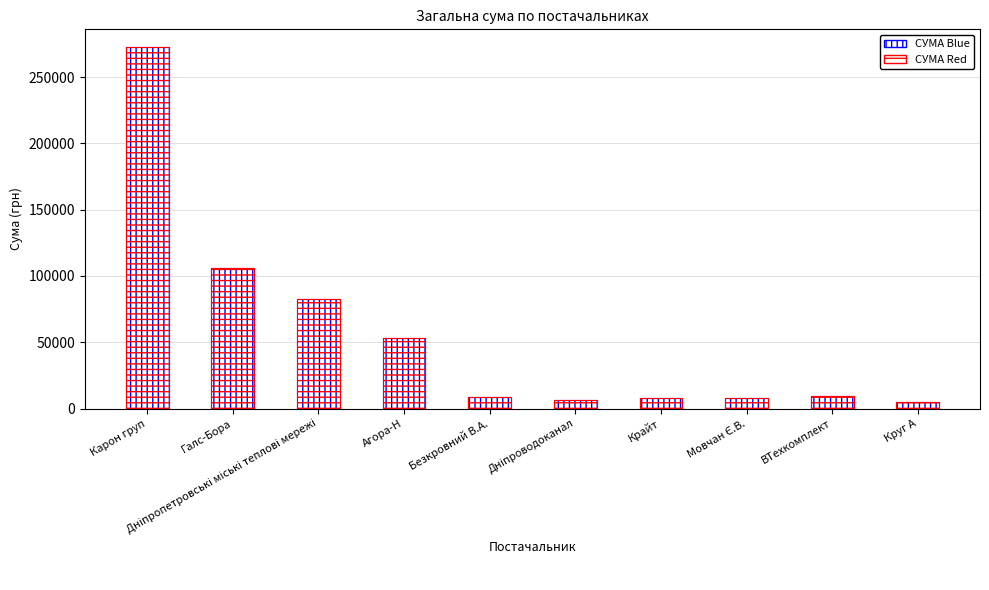

Reading right to left, list all the values displayed in this chart.

СУМА (ГРН) Blue: Круг А=4806.1	ВТехкомплект=9270.0	Мовчан Є.В.=7889.8	Крайт=7730.8	Дніпроводоканал=6109.0	Безкровний В.А.=9062.0	Агора-Н=53087.1	Дніпропетровські міські теплові мережі=82834.0	Галс-Бора=106147.3	Карон груп=272422.2
СУМА (ГРН) Red: Круг А=4806.1	ВТехкомплект=9270.0	Мовчан Є.В.=7889.8	Крайт=7730.8	Дніпроводоканал=6109.0	Безкровний В.А.=9062.0	Агора-Н=53087.1	Дніпропетровські міські теплові мережі=82834.0	Галс-Бора=106147.3	Карон груп=272422.2